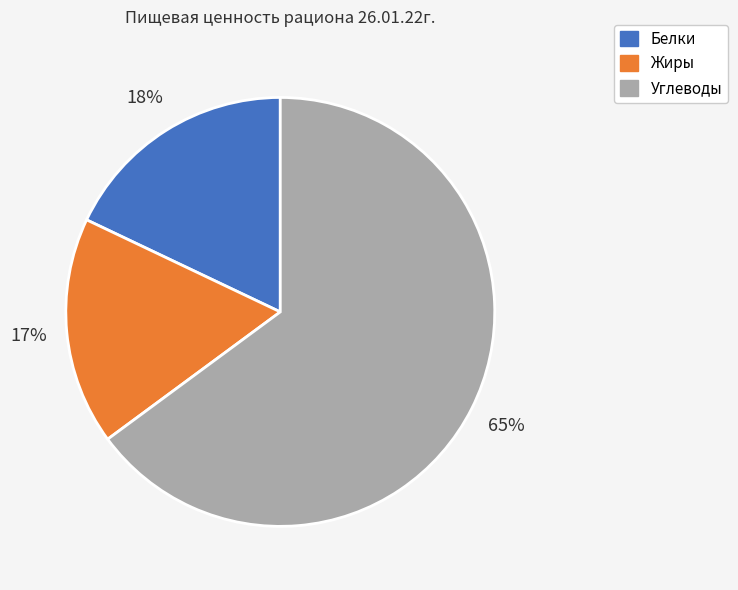

To the nearest percent, what is the difference between the largest and smallest slice percentages?

48%